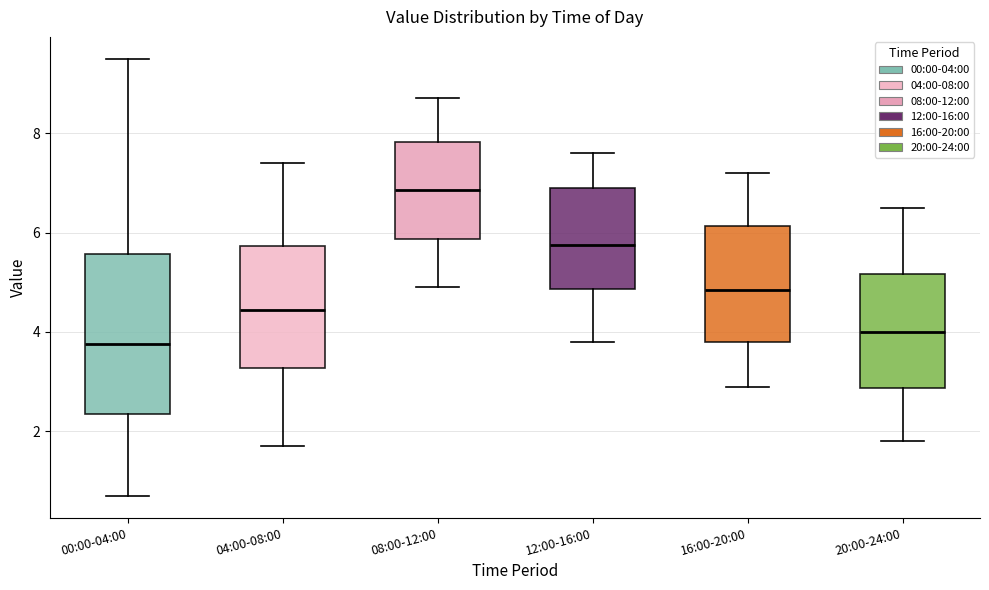

Reading left to right, transcribe this box plot: for each box, give where its median line is, the range the box spans, and where its two whiskers end, as read against the y-axis. The values are not printed on the chart, so give them approximately, as read against the axis.

00:00-04:00: median 3.8, box 2.4 to 5.6, whiskers 0.8 to 9.6
04:00-08:00: median 4.4, box 3.2 to 5.8, whiskers 1.8 to 7.4
08:00-12:00: median 6.8, box 5.8 to 7.8, whiskers 5.0 to 8.8
12:00-16:00: median 5.8, box 4.8 to 7.0, whiskers 3.8 to 7.6
16:00-20:00: median 4.8, box 3.8 to 6.2, whiskers 3.0 to 7.2
20:00-24:00: median 4.0, box 2.8 to 5.2, whiskers 1.8 to 6.6